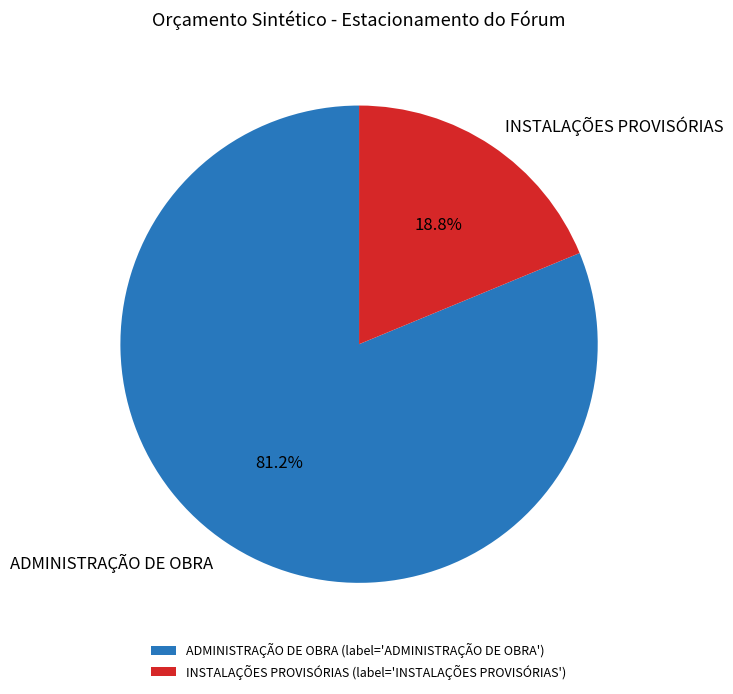

Which slice represents more than half of the pie?

ADMINISTRAÇÃO DE OBRA